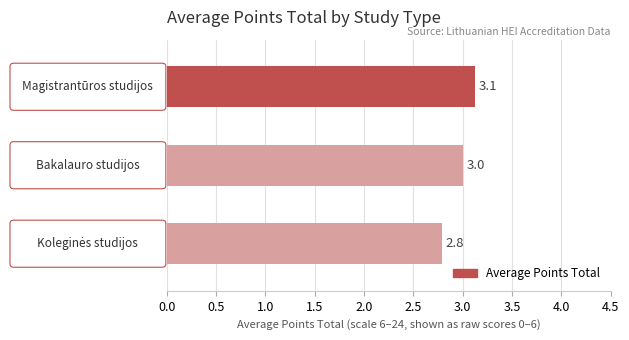

What is the maximum value shown in the chart?

3.1